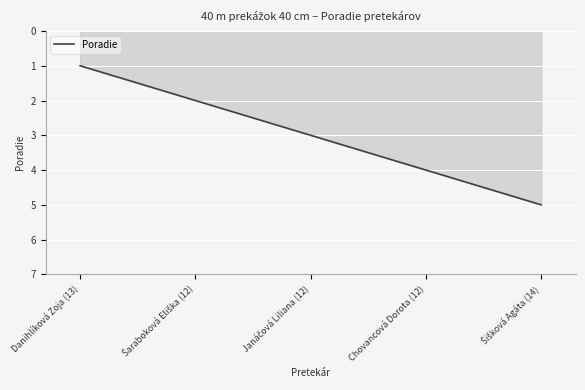

True or false: the data shows 4 at Chovancová Dorota (12).

True